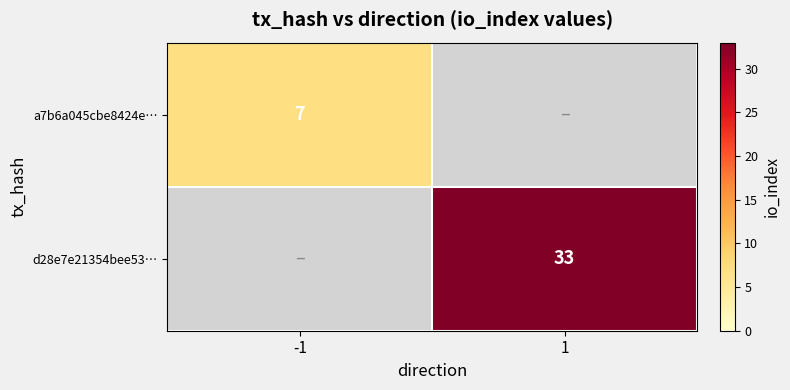

The value of a7b6a045cbe8424e… at -1 is 7. True or false?

True